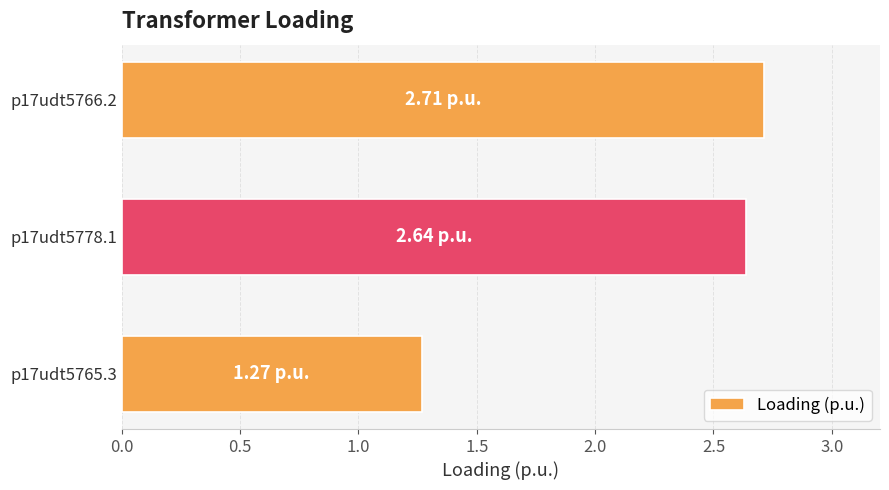

How many values are between 1 and 2?

1